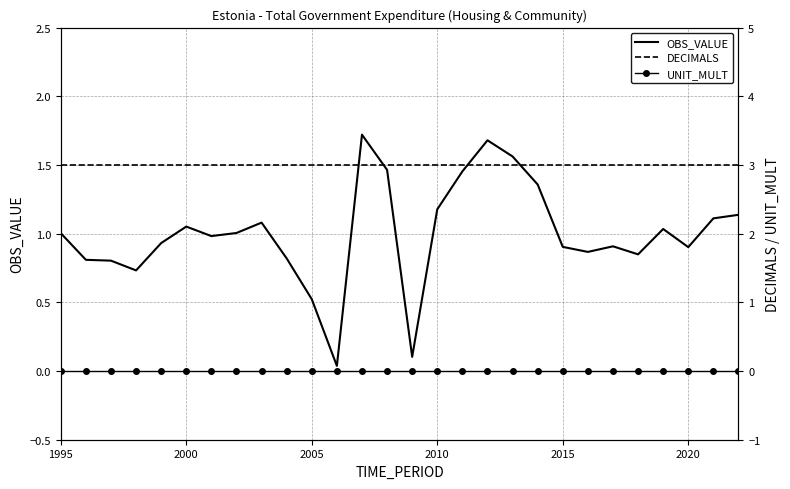

True or false: DECIMALS and OBS_VALUE intersect in this chart.

False